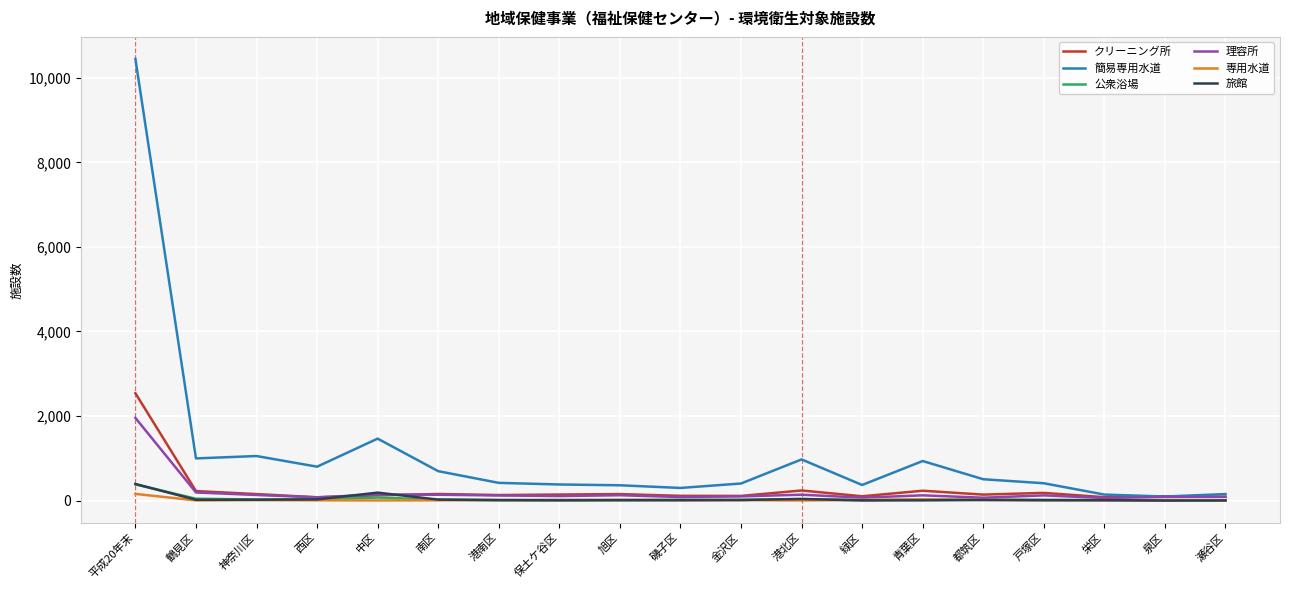

What is the sum of the 旅館 values at 南区 and 港北区?

59